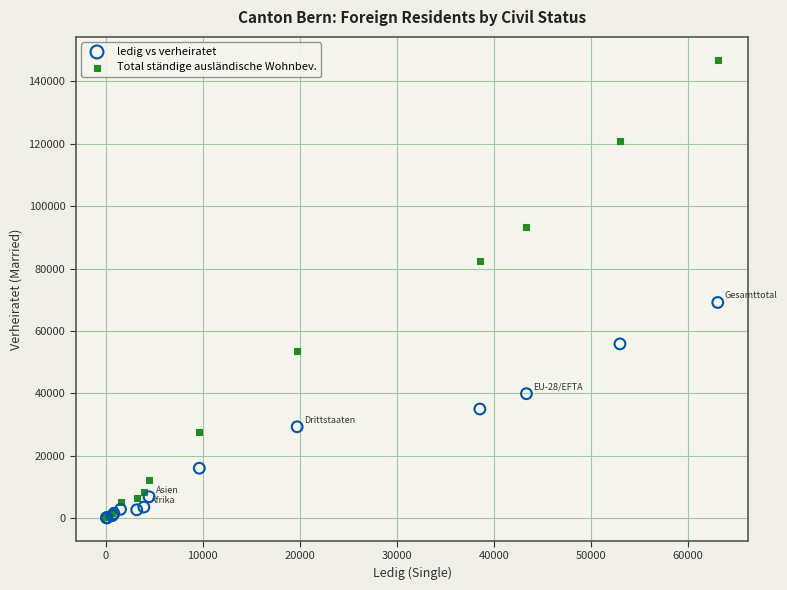

In the Total ständige ausländische Wohnbev. series, what Y value is closest to 73550?

82464